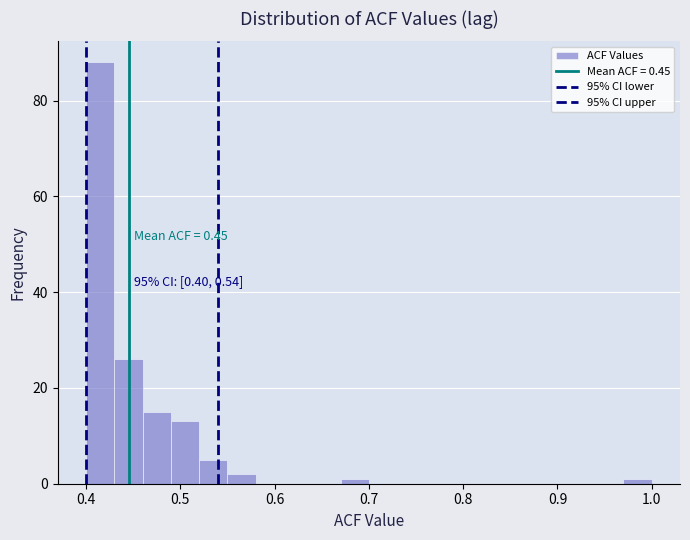

Read against the x-axis, roughly where is the centre of the tallest bar?

0.42